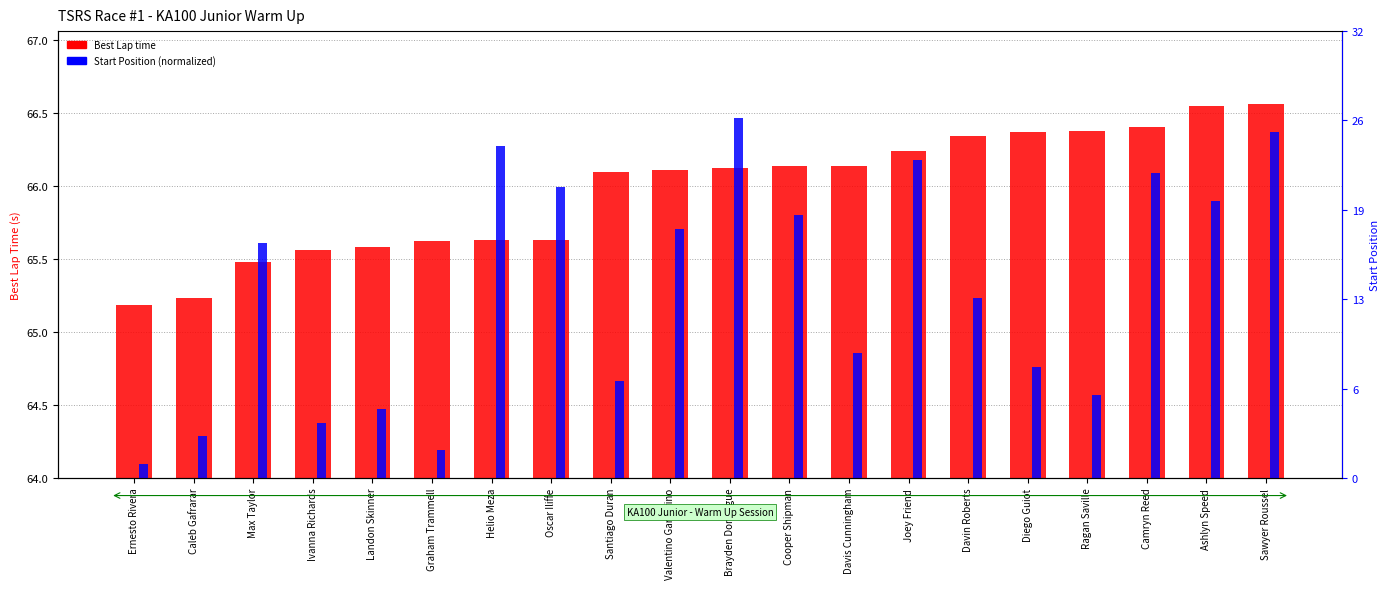

What is the difference between the highest and lowest values at Davin Roberts?

1.1